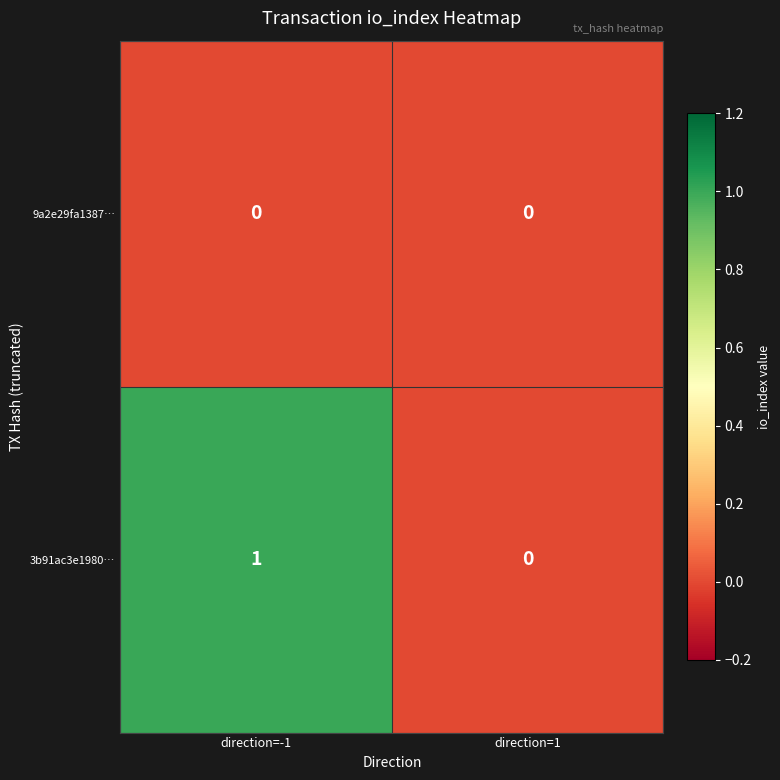

Reading left to right, list all the values displayed in this chart.

9a2e29fa1387…: 0	0
3b91ac3e1980…: 1	0